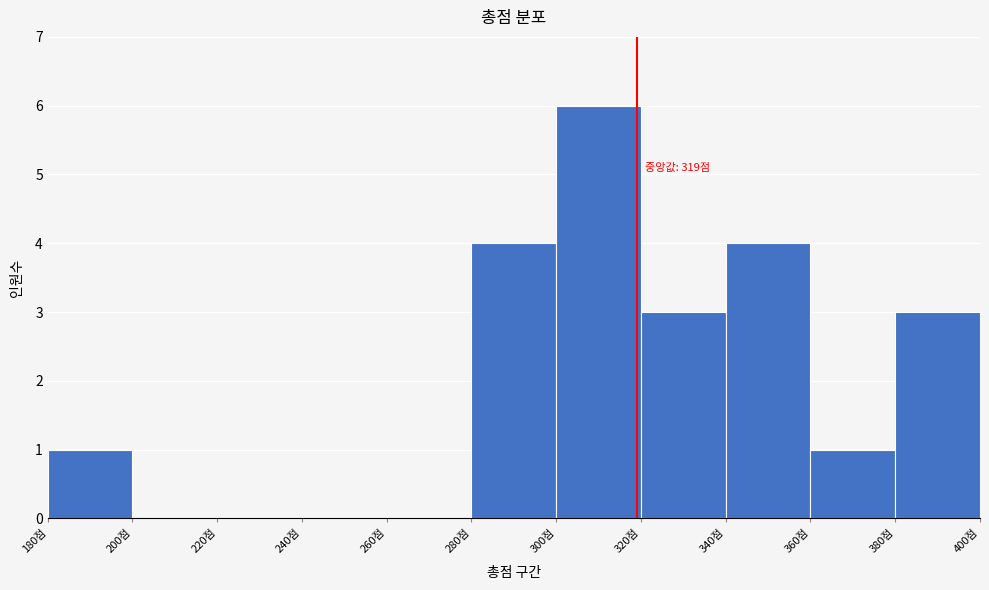

Which range on the x-axis has the tallest bar?

300 to 320